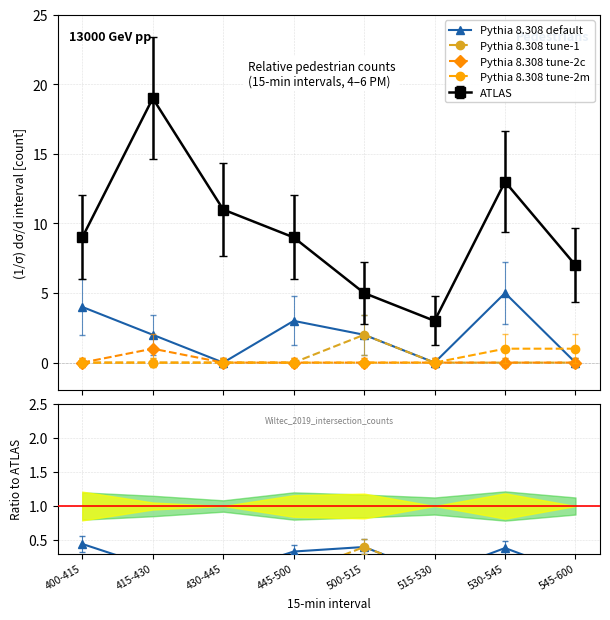

True or false: Pythia 8.308 tune-2m and Pythia 8.308 tune-2c cross at least once.

False